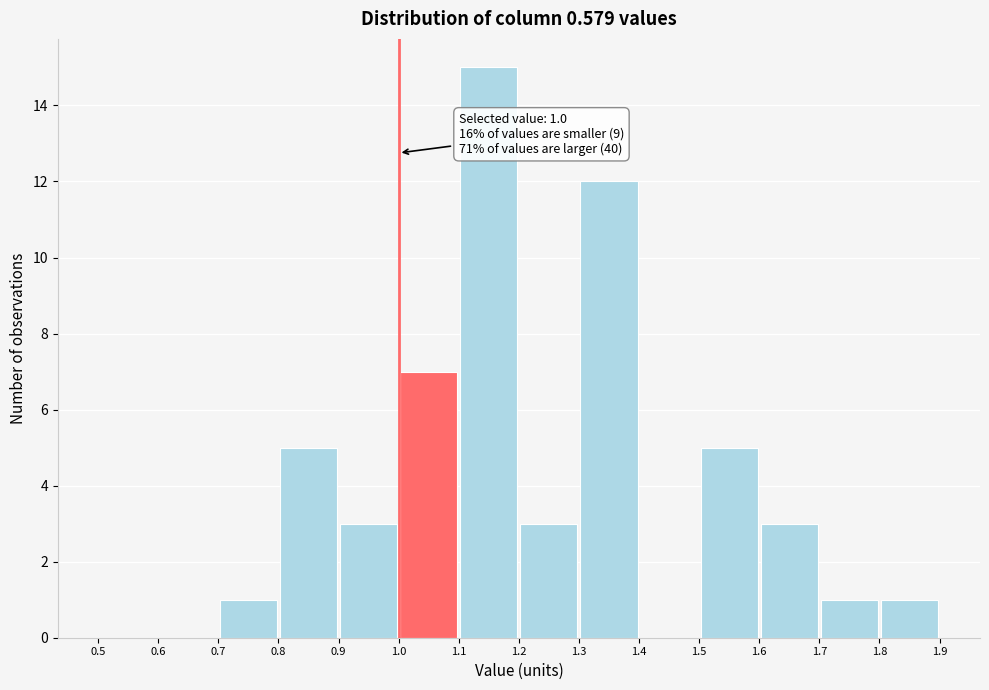

Which range on the x-axis has the tallest bar?

1.1 to 1.2